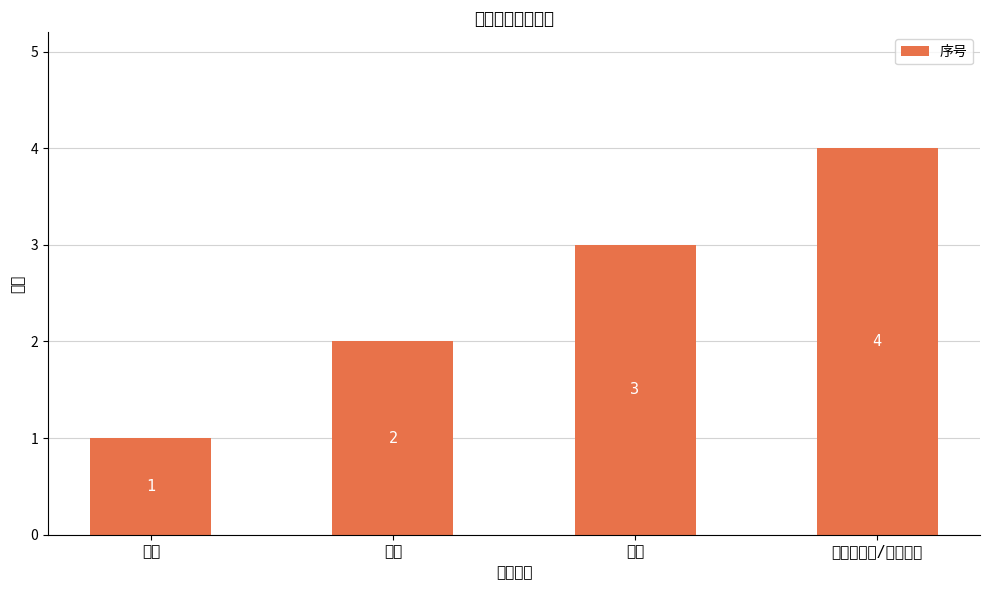

What position from the left is 贵重?

3